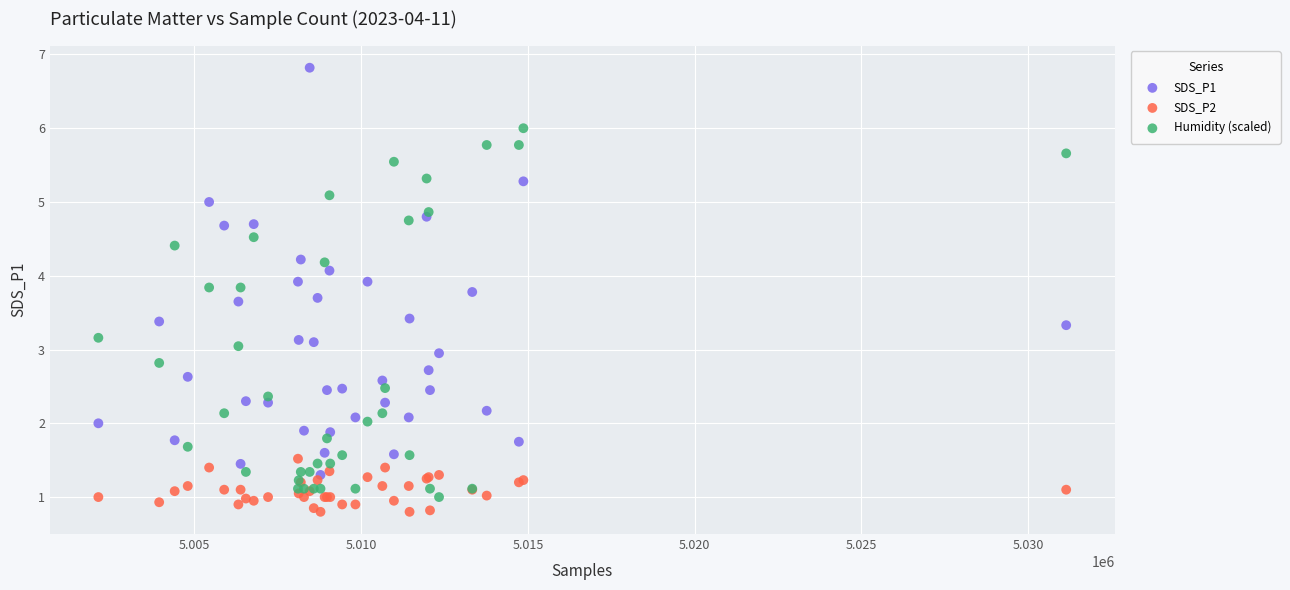

What are all the series names shown in the legend?

SDS_P1, SDS_P2, Humidity (scaled)